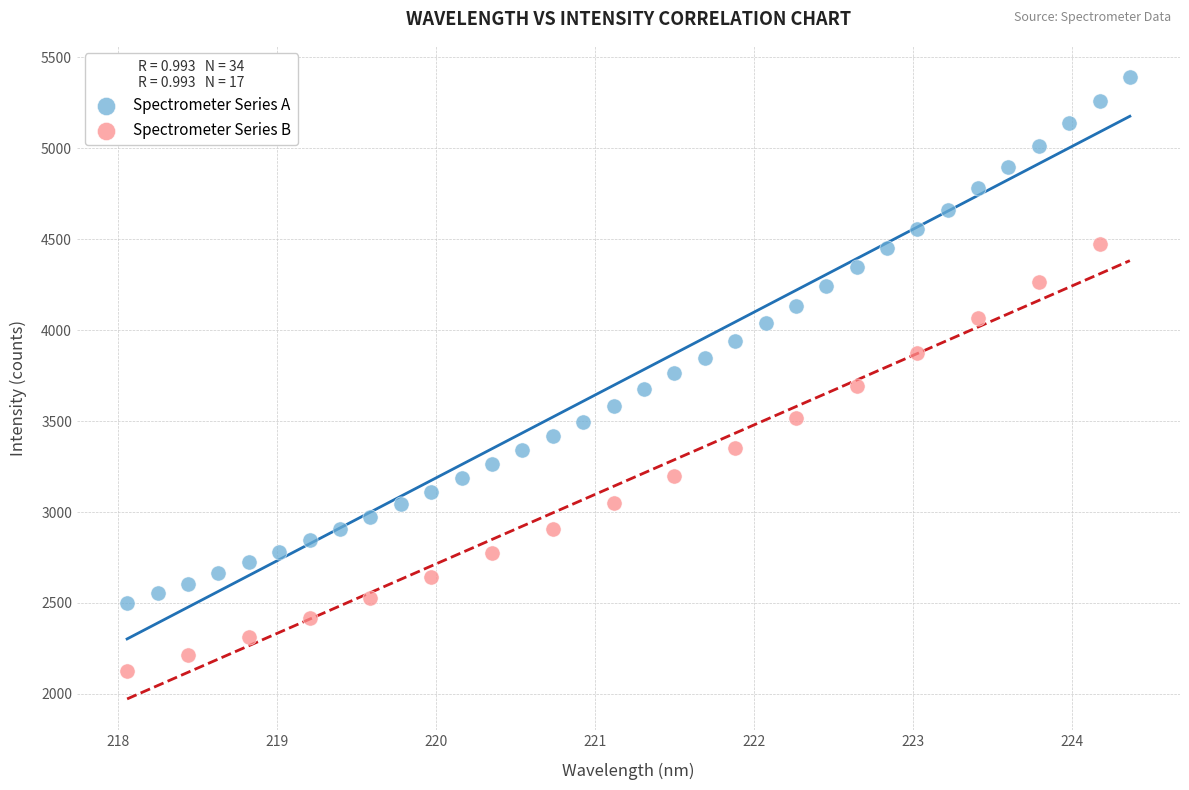

Which series reaches the maximum Y coordinate?

Spectrometer Series A